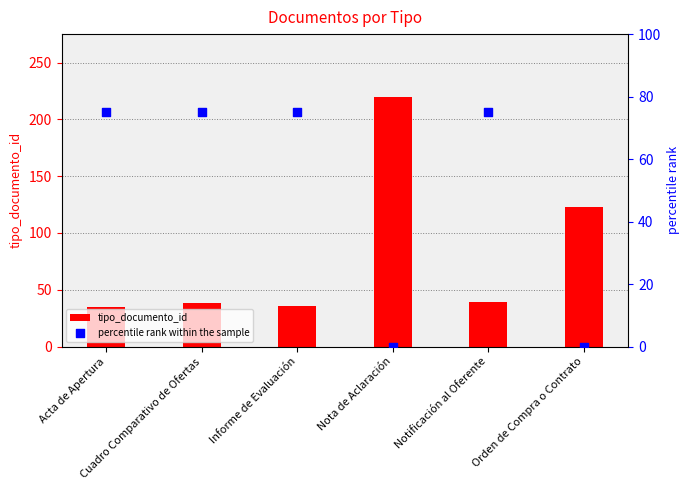

Which series contains the highest Y value?

tipo_documento_id